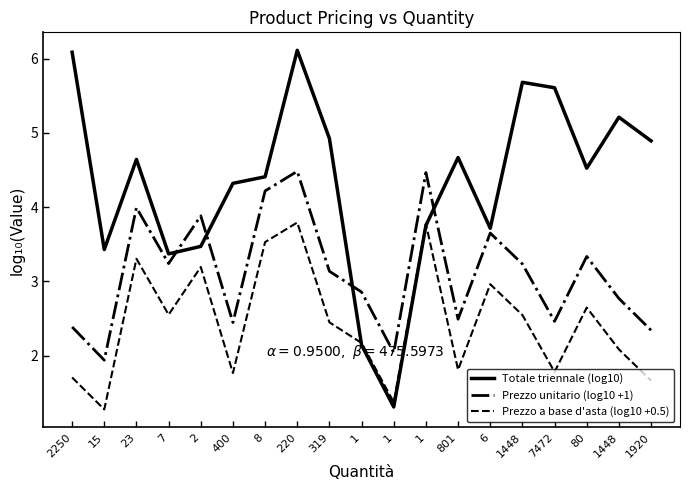

True or false: Prezzo a base d'asta (log10 +0.5) has more than 2 points higher than both neighbors.

True